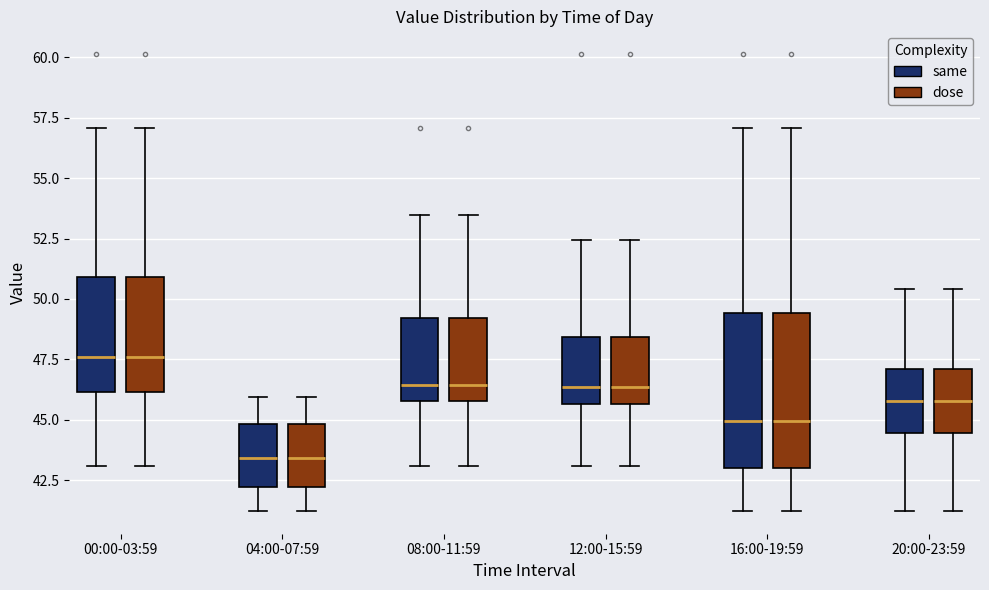

Reading left to right, read every box against the y-axis: the position of its median line, the range the box covers, and the ends of its whiskers. The values are not printed on the chart, so give them approximately, as read against the axis.

00:00-03:59 (same): median 47.5, box 46.0 to 51.0, whiskers 43.0 to 57.0
00:00-03:59 (dose): median 47.5, box 46.0 to 51.0, whiskers 43.0 to 57.0
04:00-07:59 (same): median 43.5, box 42.0 to 45.0, whiskers 41.0 to 46.0
04:00-07:59 (dose): median 43.5, box 42.0 to 45.0, whiskers 41.0 to 46.0
08:00-11:59 (same): median 46.5, box 46.0 to 49.0, whiskers 43.0 to 53.5
08:00-11:59 (dose): median 46.5, box 46.0 to 49.0, whiskers 43.0 to 53.5
12:00-15:59 (same): median 46.5, box 45.5 to 48.5, whiskers 43.0 to 52.5
12:00-15:59 (dose): median 46.5, box 45.5 to 48.5, whiskers 43.0 to 52.5
16:00-19:59 (same): median 45.0, box 43.0 to 49.5, whiskers 41.0 to 57.0
16:00-19:59 (dose): median 45.0, box 43.0 to 49.5, whiskers 41.0 to 57.0
20:00-23:59 (same): median 46.0, box 44.5 to 47.0, whiskers 41.0 to 50.5
20:00-23:59 (dose): median 46.0, box 44.5 to 47.0, whiskers 41.0 to 50.5